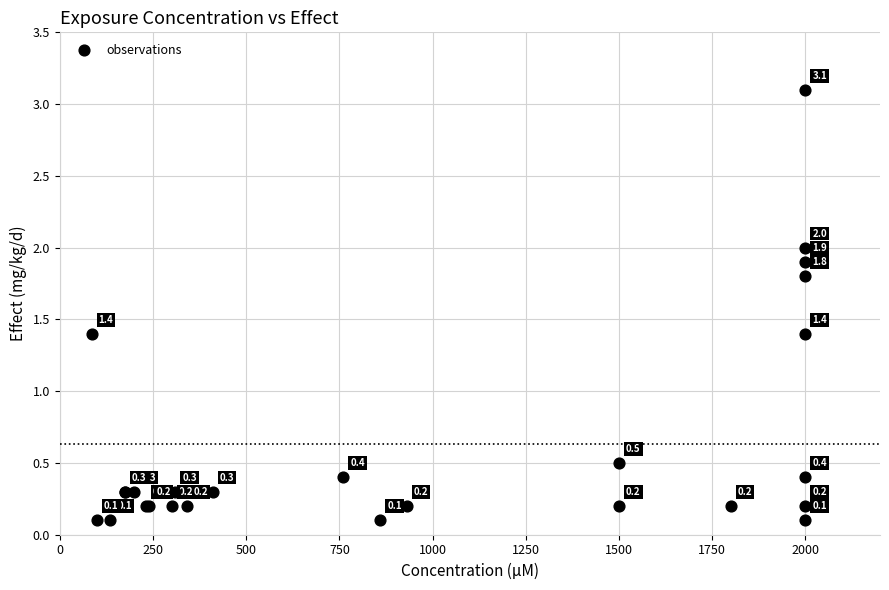

What Y value in the scatter plot is closest to 1?

1.4